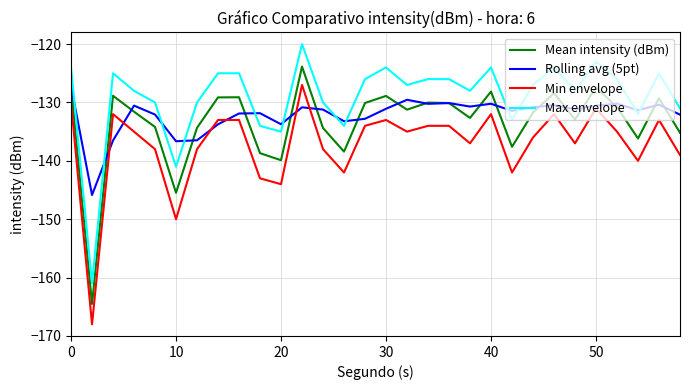

Which series has the largest total across all categories?

Max envelope